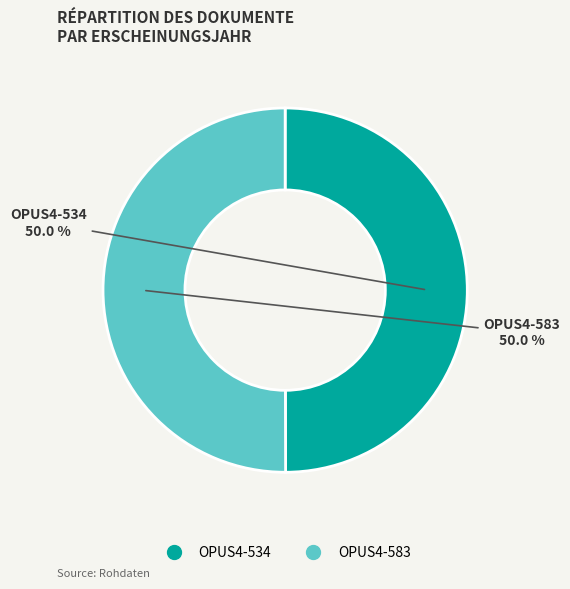

To the nearest percent, what is the combined percentage of OPUS4-583 and OPUS4-534?

100%